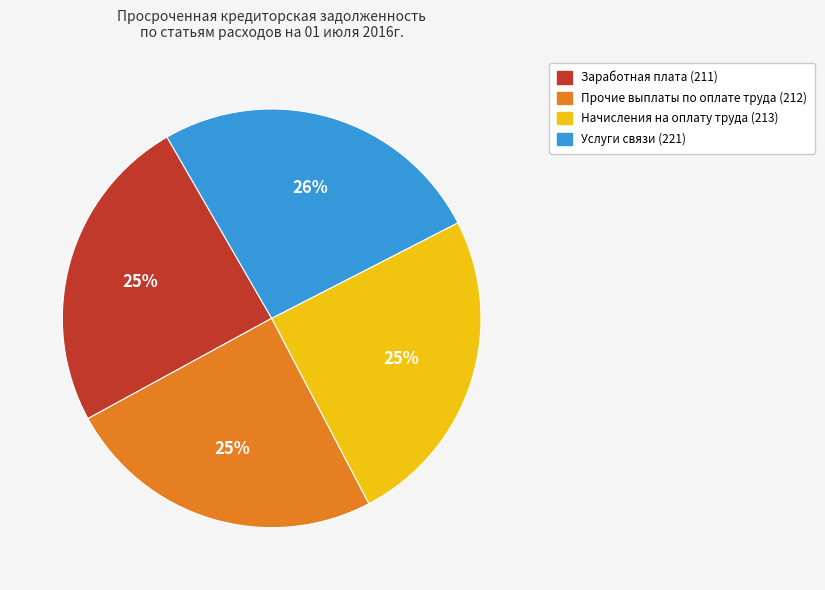

Is the sum of Прочие выплаты по оплате труда (212) and Заработная плата (211) greater than half?

No